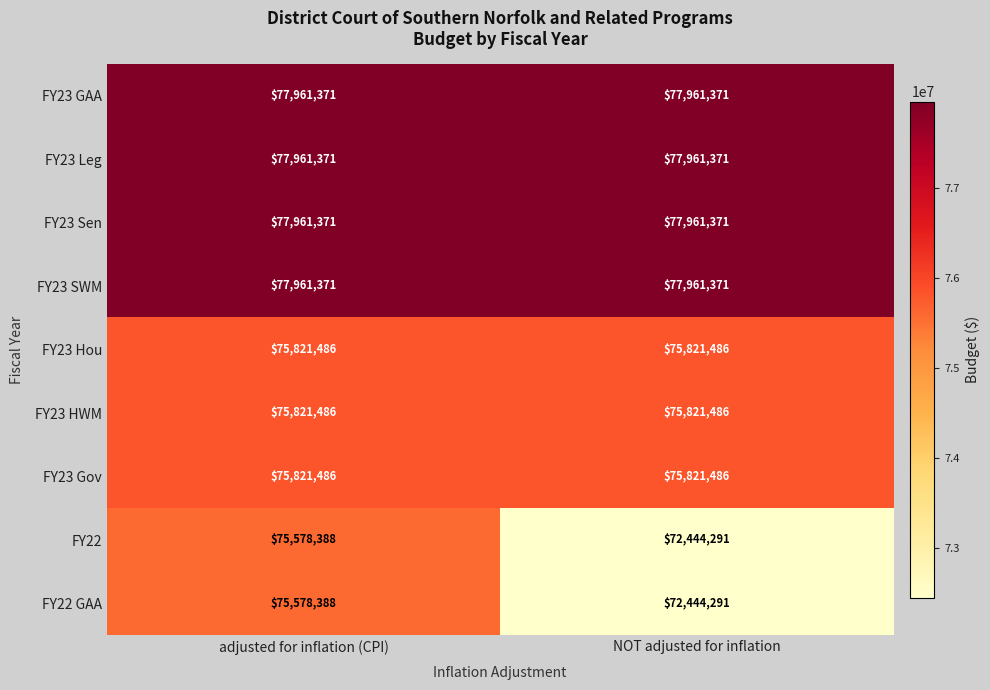

True or false: FY23 HWM has a value of 75821486 at adjusted for inflation (CPI).

True